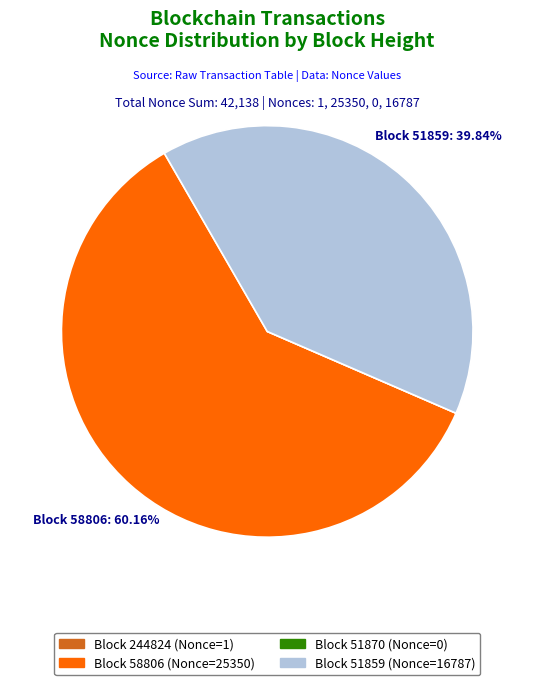

Is there any slice that represents more than half of the pie?

Yes